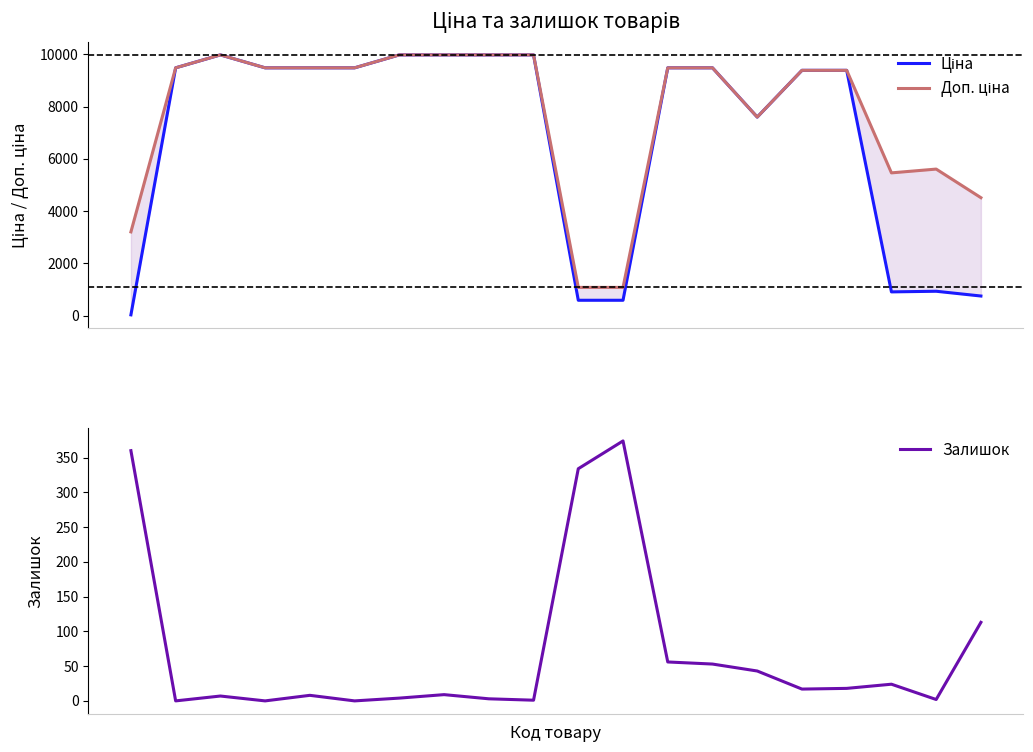

What is the total value across all series at 6?

19954.0